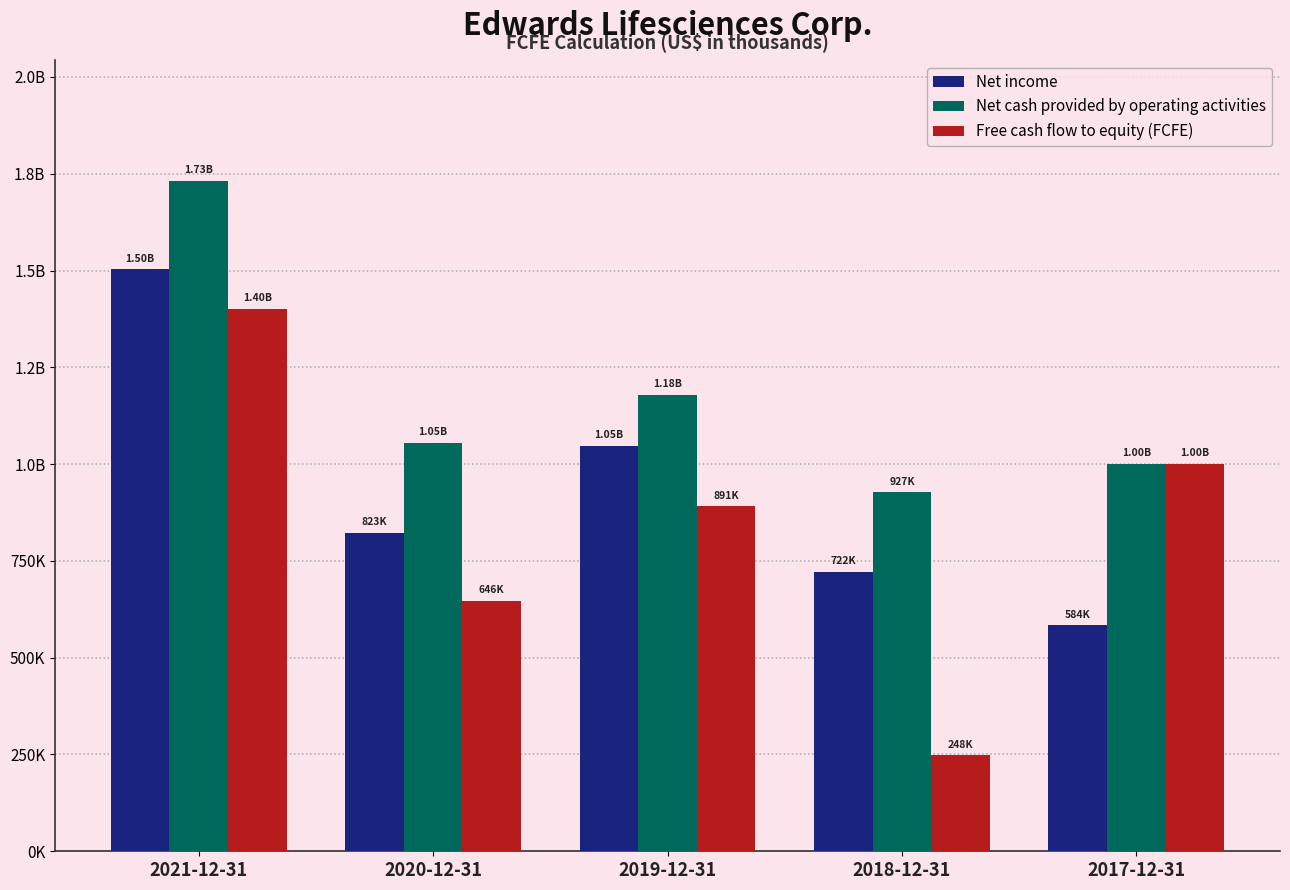

List the series in order of their overall mean, highest first.

Net cash provided by operating activities, Net income, Free cash flow to equity (FCFE)